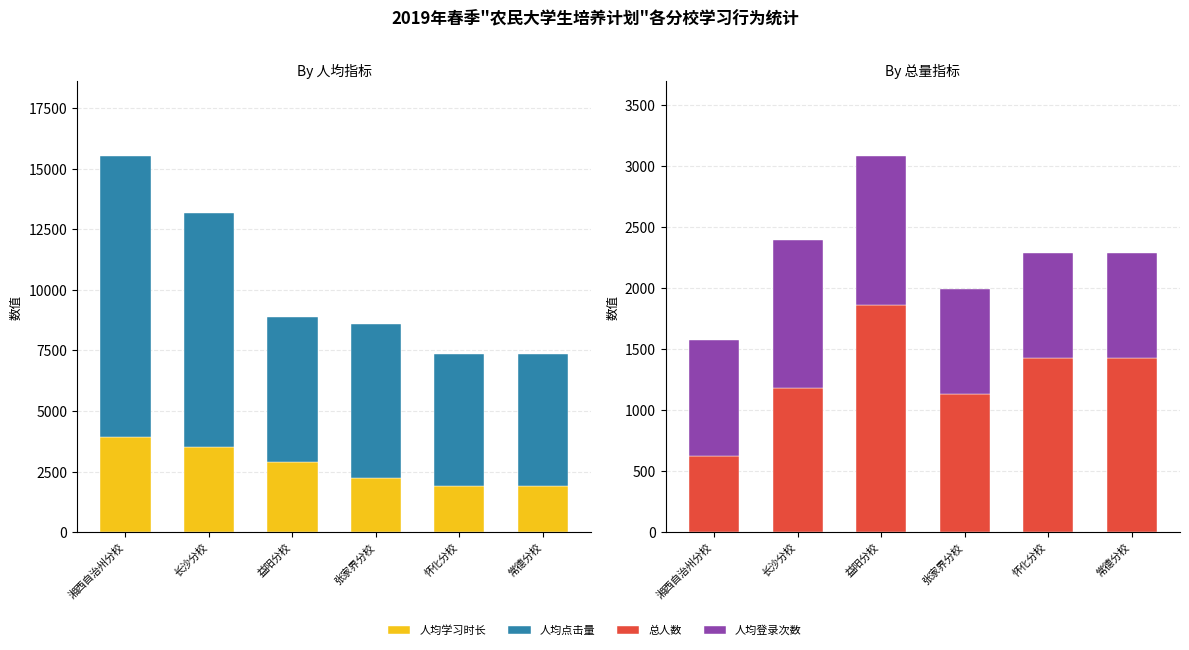

Which series has the widest spread of values?

人均点击量